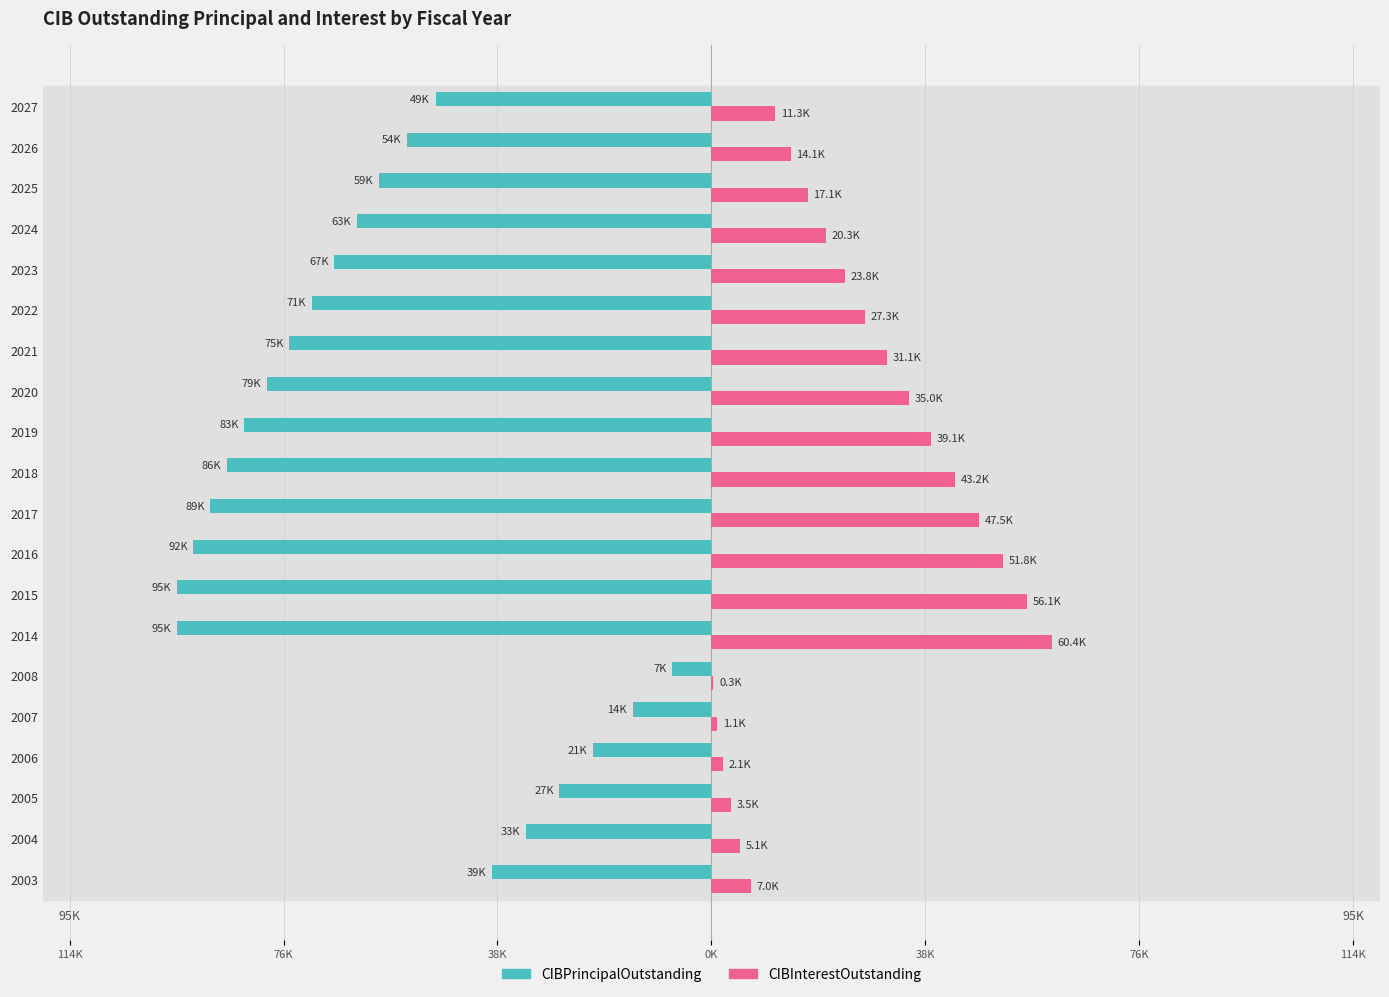

What are all the series names shown in the legend?

CIBPrincipalOutstanding, CIBInterestOutstanding